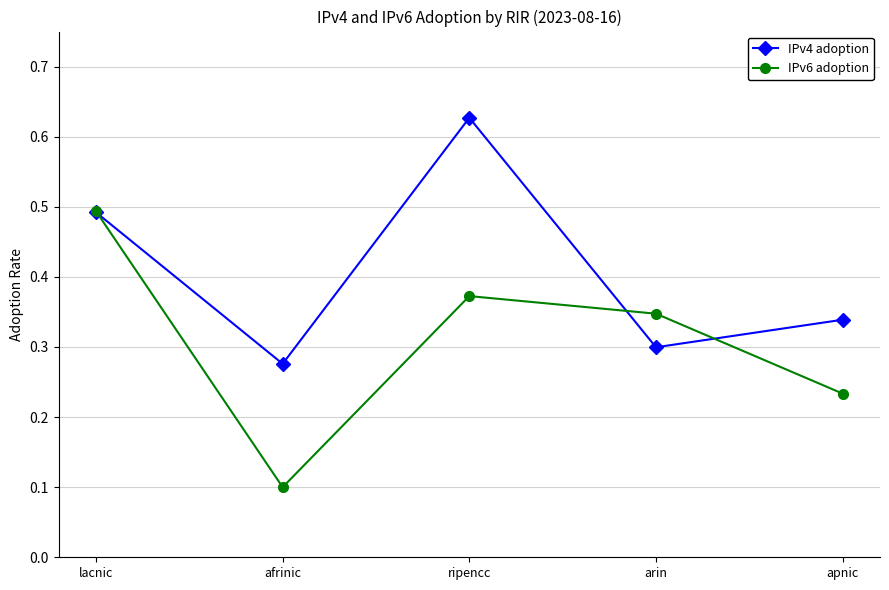

Is it true that IPv6 adoption equals 0.5 at arin?

False